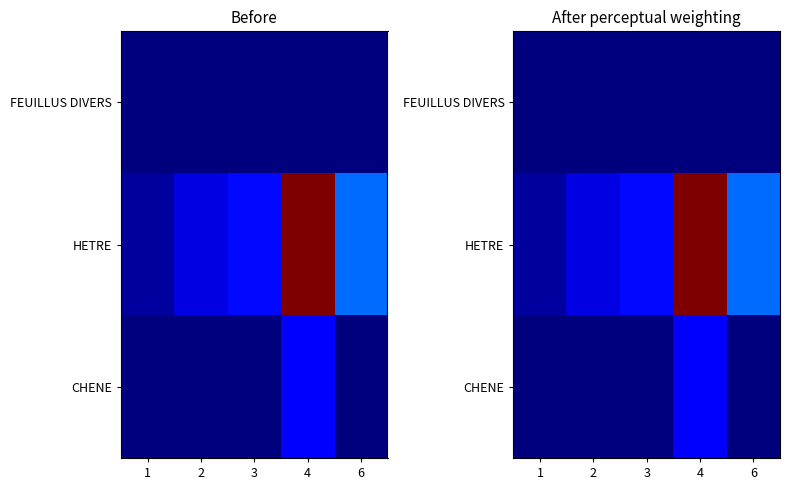

Which series has the widest spread of values?

HETRE